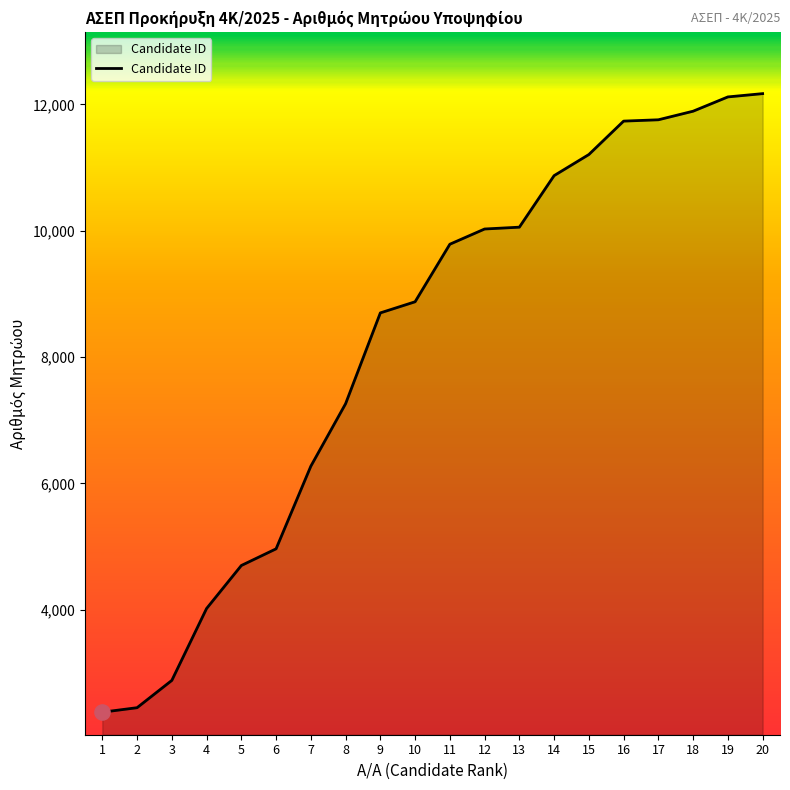

Between 5 and 9, which is larger?

9